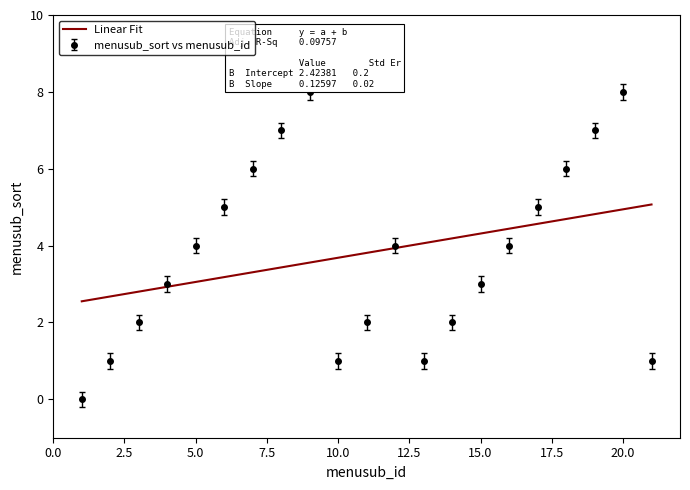

List the series in order of their peak value, lowest first.

Linear Fit, menusub_sort vs menusub_id